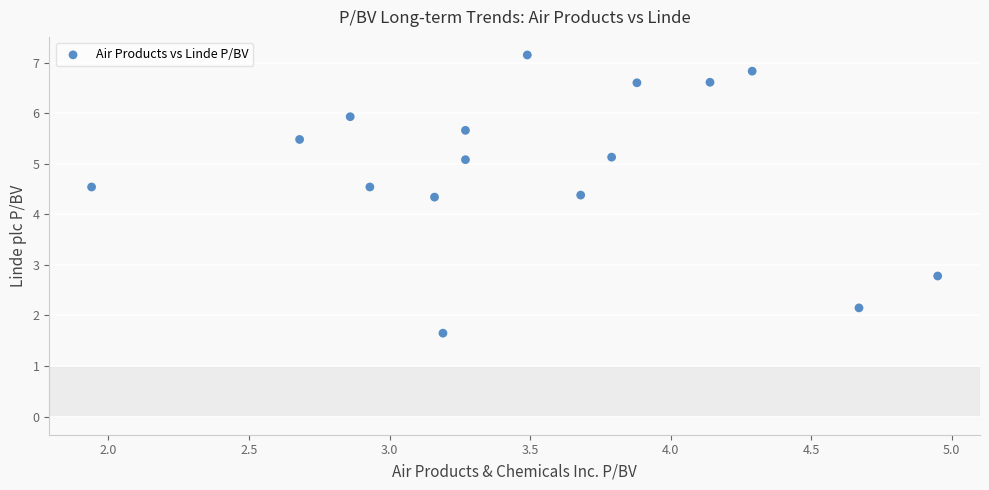

What is the range of Y values (max minus min)?

5.5